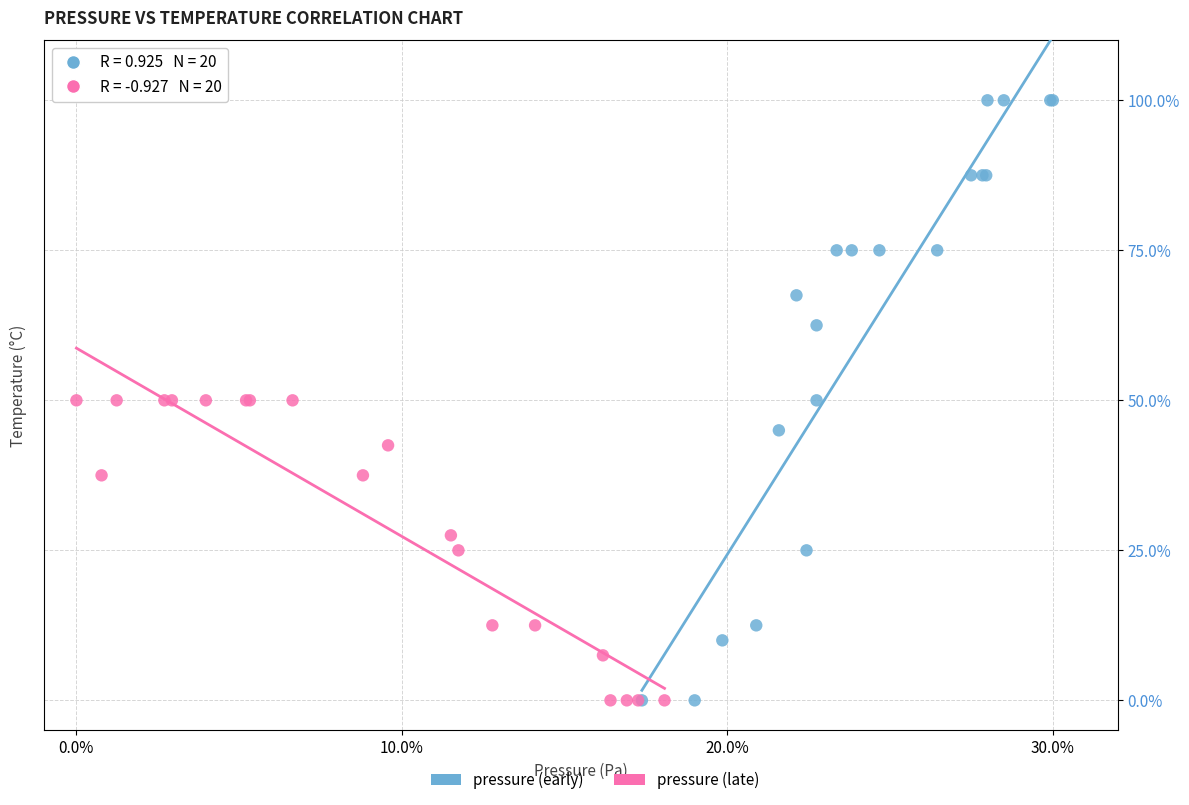

Which series has the largest Y range (max minus min)?

pressure (early)